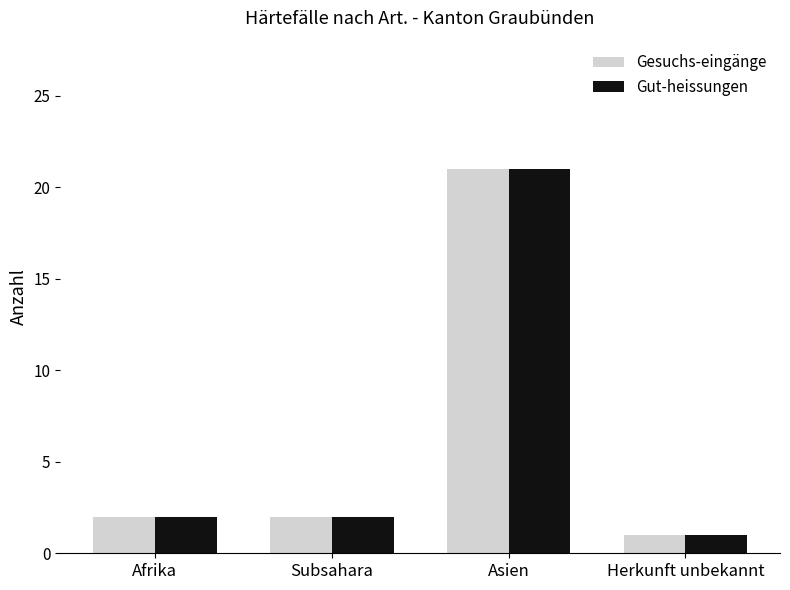

What is the difference between the Gut-heissungen values at Herkunft unbekannt and Subsahara?

1